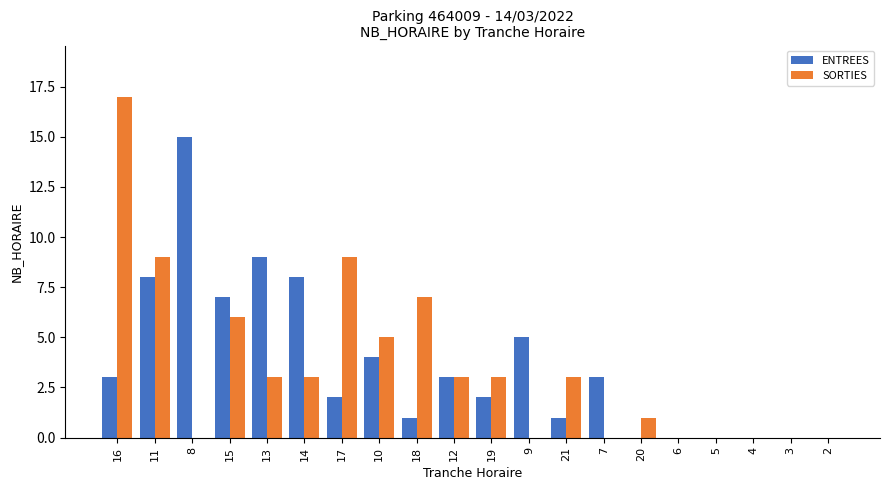

Reading right to left, extract all data points from this chart.

ENTREES: 0	0	0	0	0	0	3	1	5	2	3	1	4	2	8	9	7	15	8	3
SORTIES: 0	0	0	0	0	1	0	3	0	3	3	7	5	9	3	3	6	0	9	17